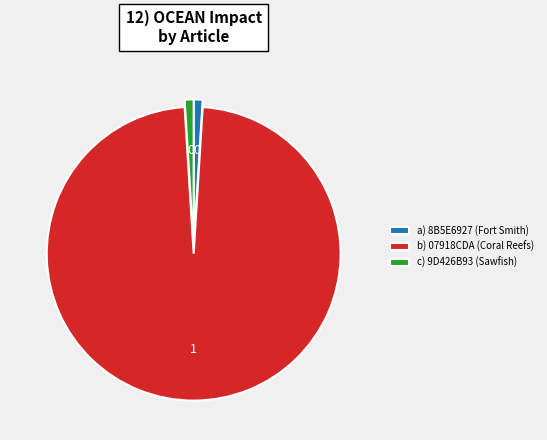

Combined, do c) 9D426B93 (Sawfish) and a) 8B5E6927 (Fort Smith) account for over 50%?

No